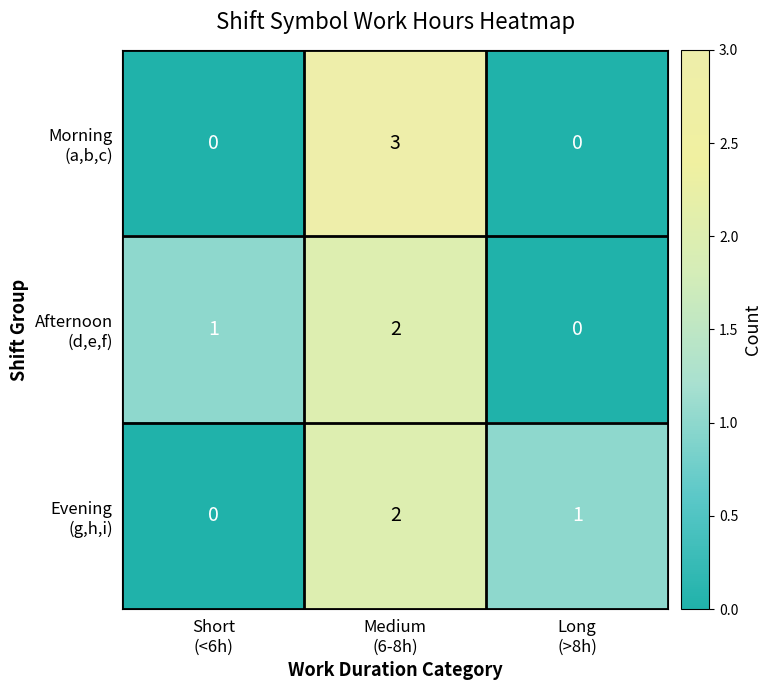

What is the spread (max minus min) of values at Medium
(6-8h)?

1